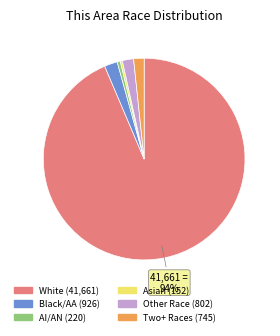

To the nearest percent, what is the average slice percentage?

17%